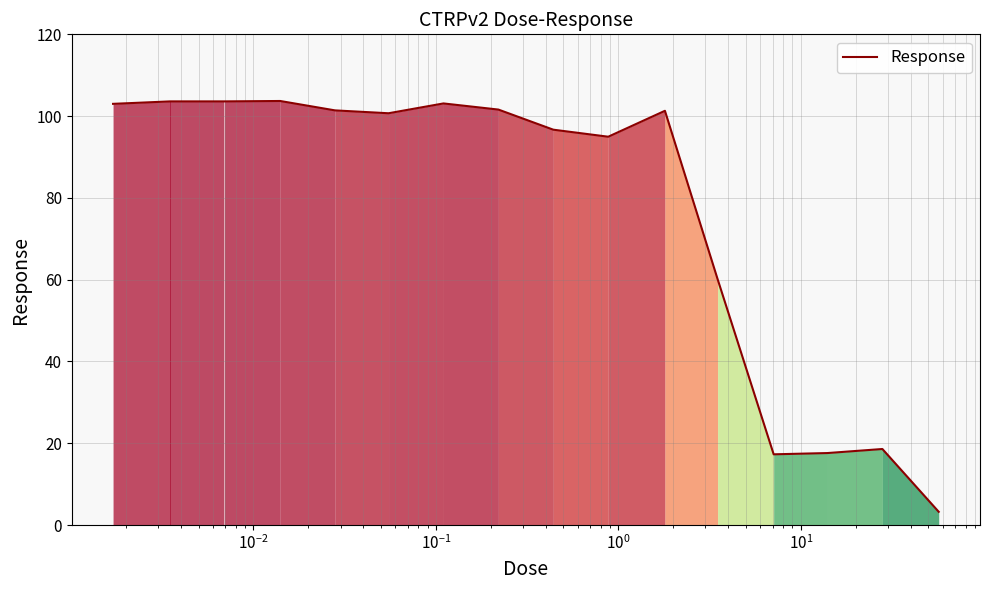

What is the maximum value shown in the chart?

103.7